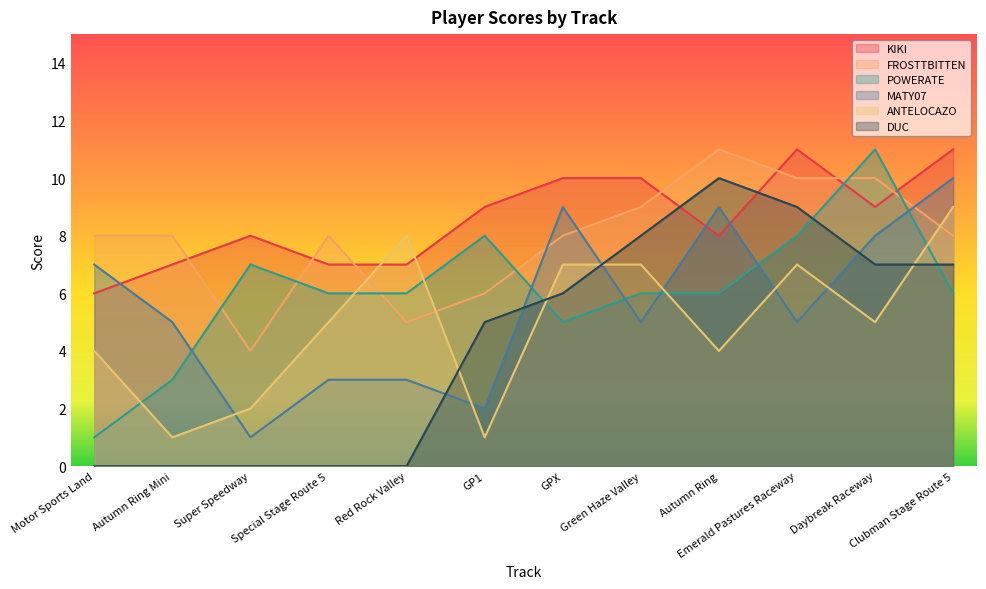

What is the difference between the ANTELOCAZO values at Red Rock Valley and Special Stage Route 5?

3